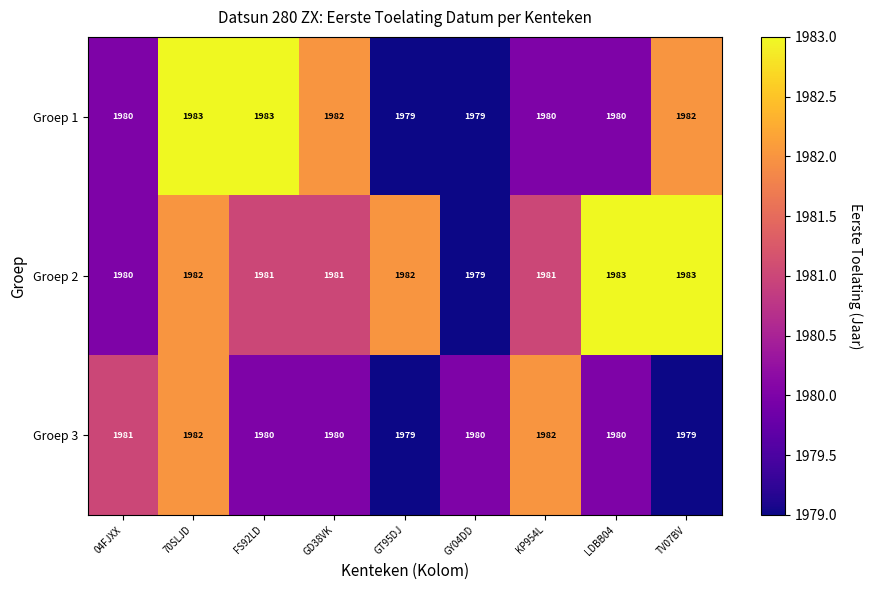

What is the difference between the maximum and minimum values in the Groep 1 series?

4